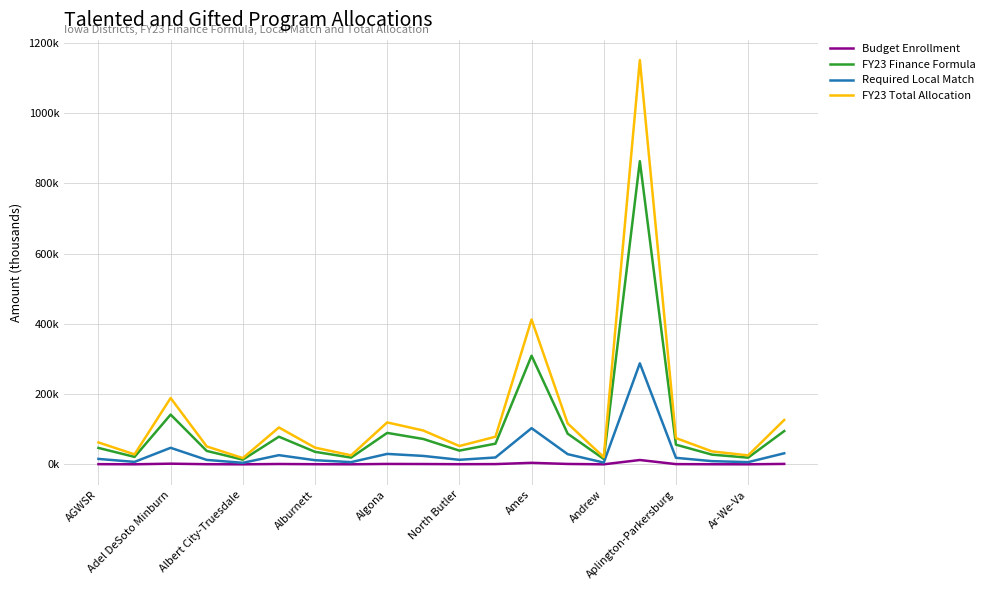

Is this an area chart (filled region under the line)?

No